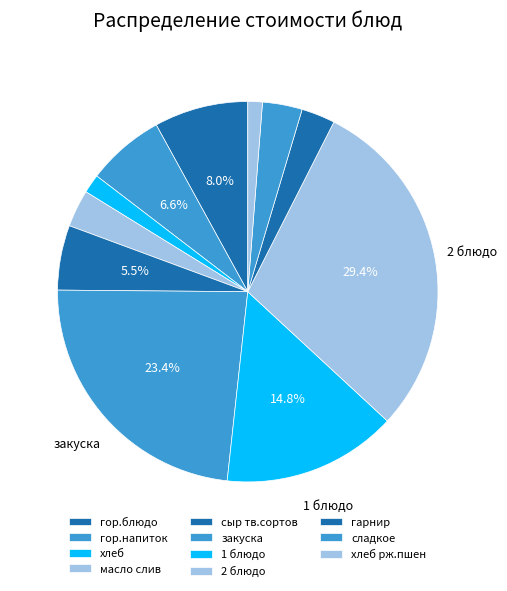

The 1 блюдо slice represents 15% of the pie. True or false?

True